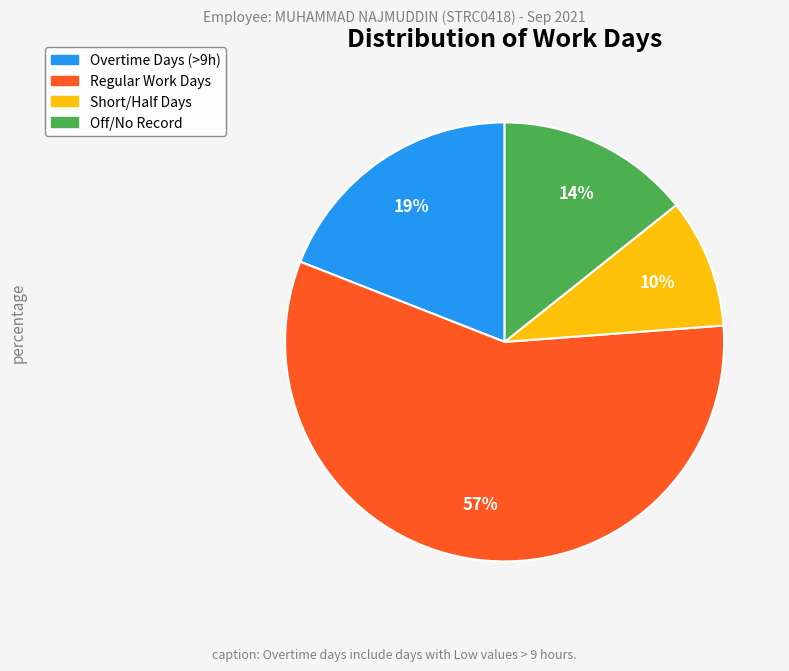

The Regular Work Days slice represents 51% of the pie. True or false?

False